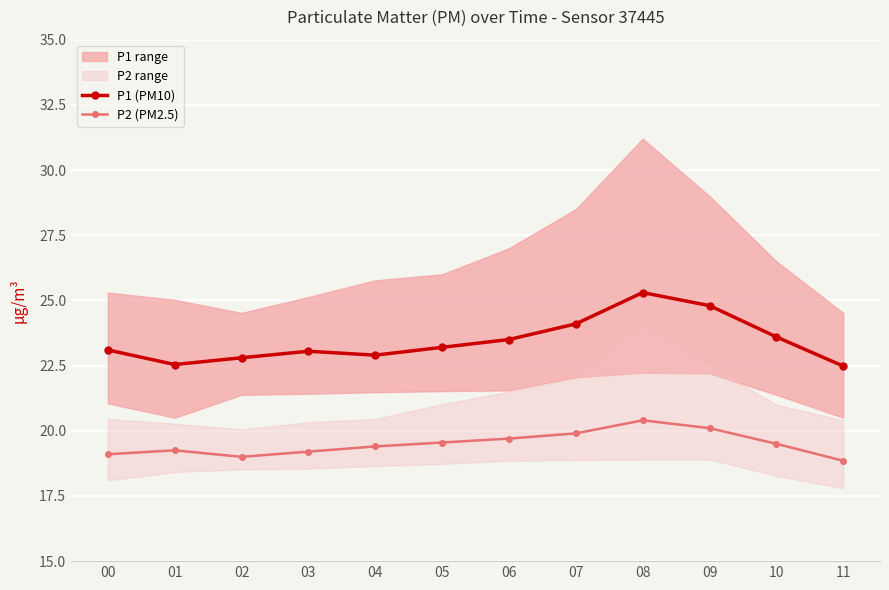

List the series in order of their peak value, lowest first.

P2 (PM2.5), P1 (PM10)